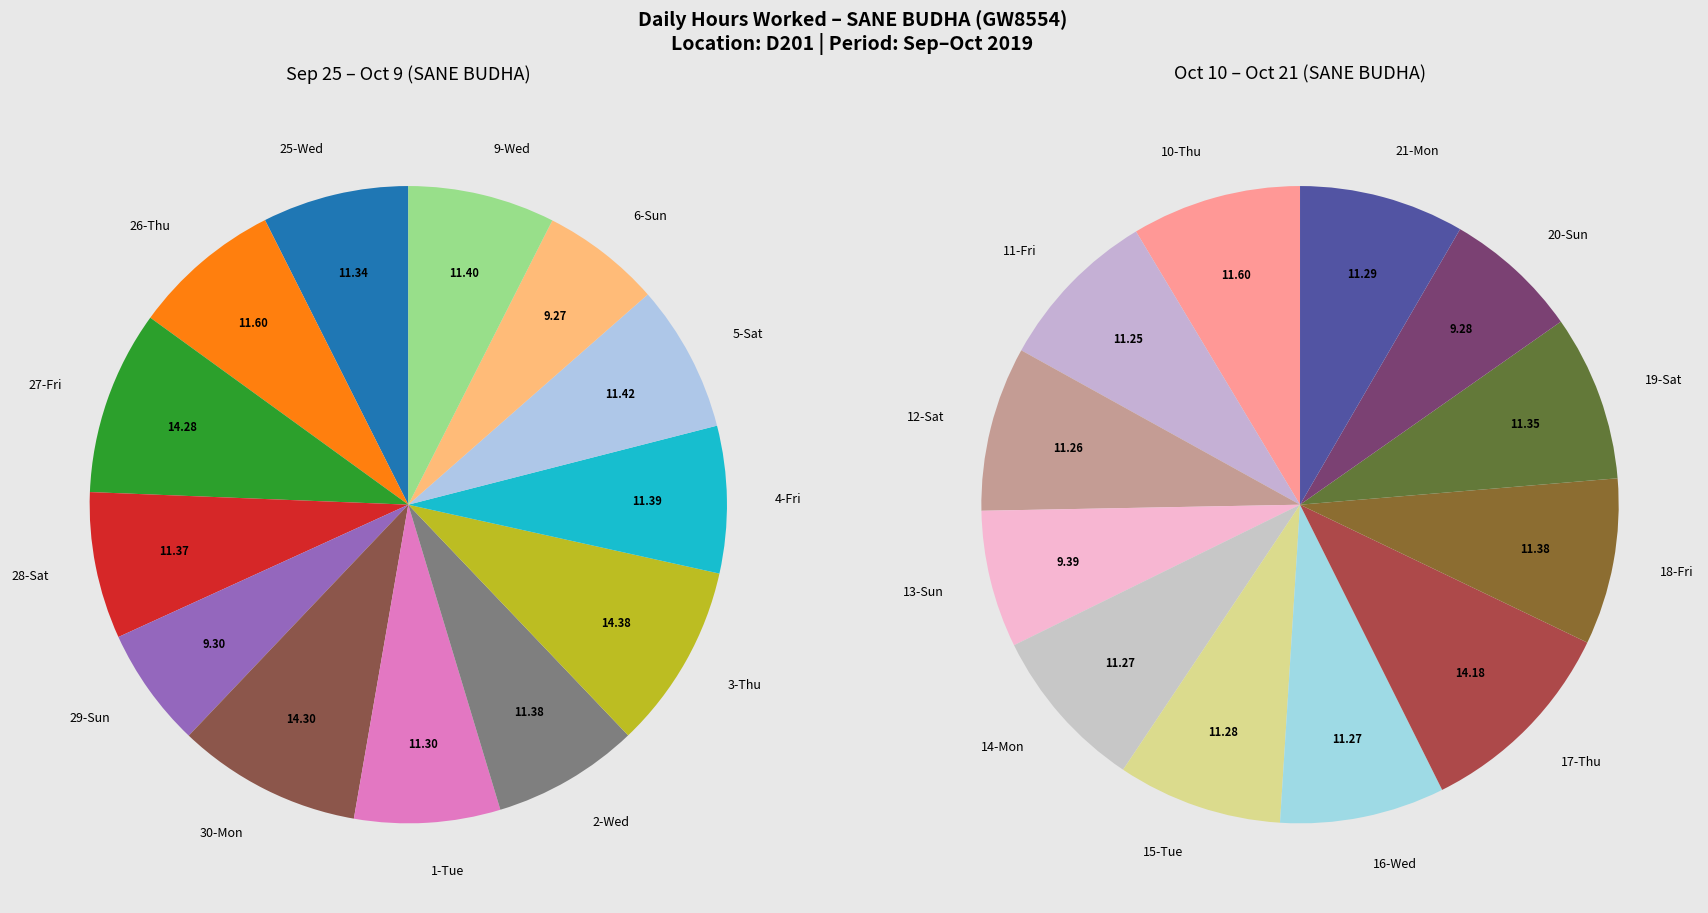

To the nearest percent, what is the difference between the largest and smallest slice percentages?

2%